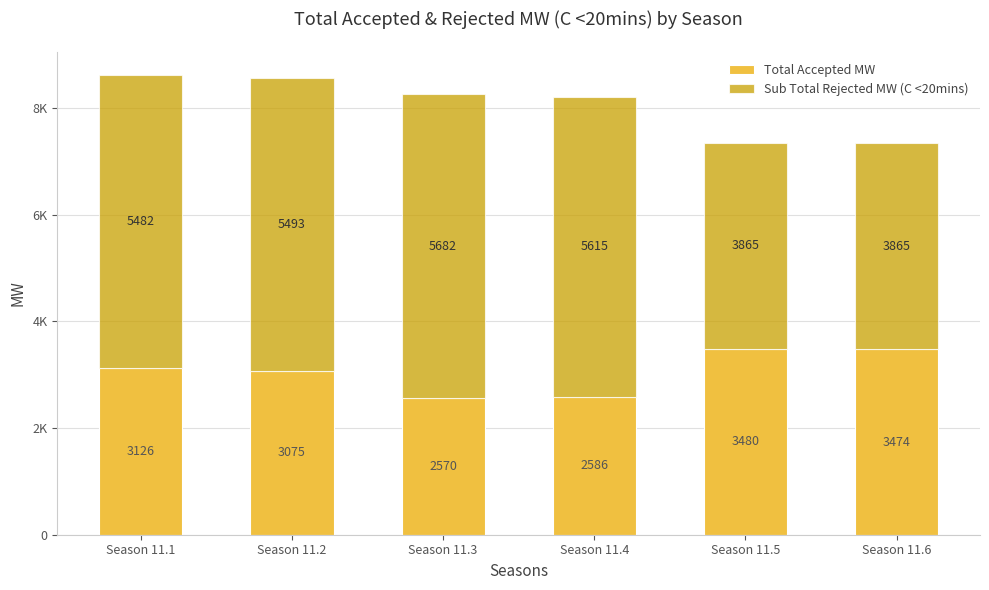

What is the total value across all series at Season 11.2?

8568